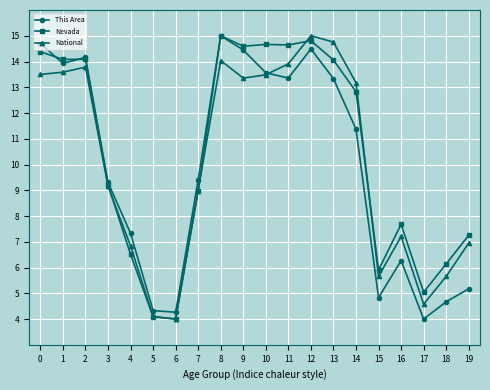

What is the lowest value of the National series?

4.0